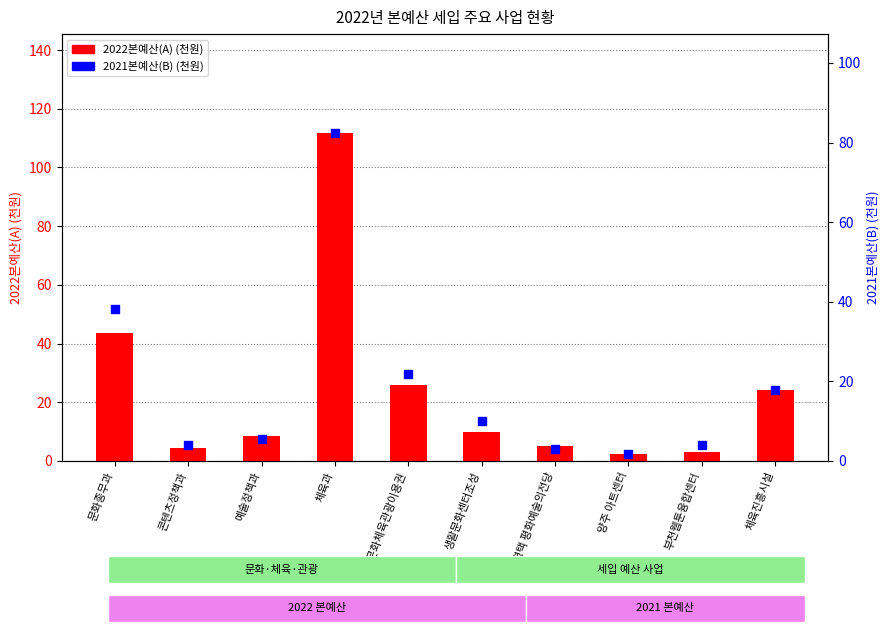

Which series contains the highest Y value?

2022본예산(A)